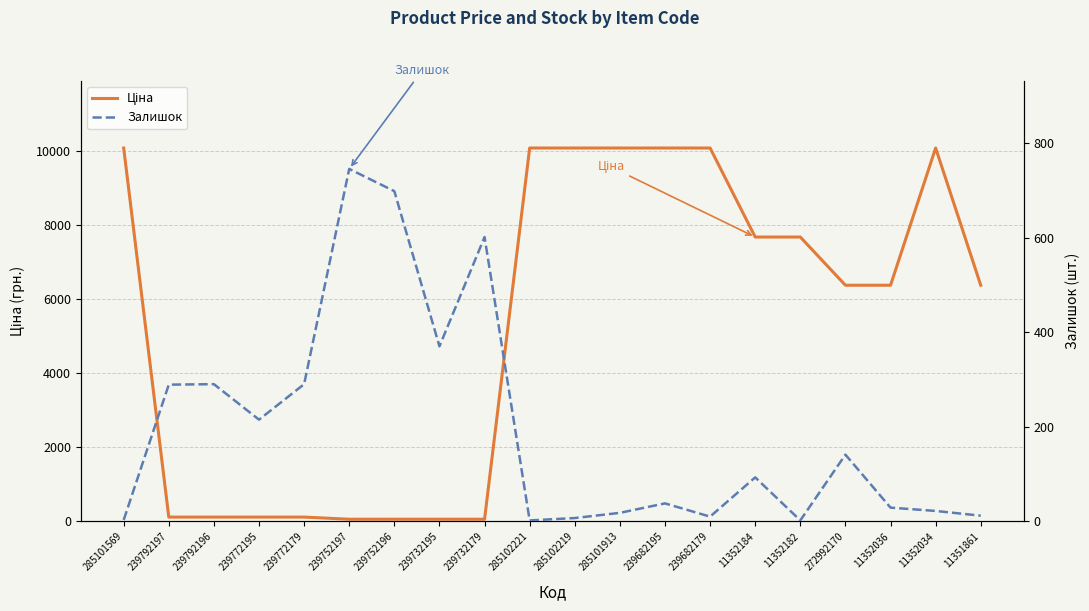

How many lines are shown in the chart?

2